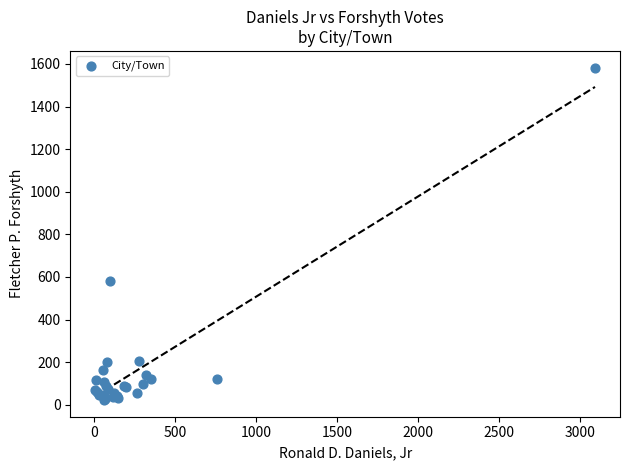

What Y value in the scatter plot is closest to 802?

583